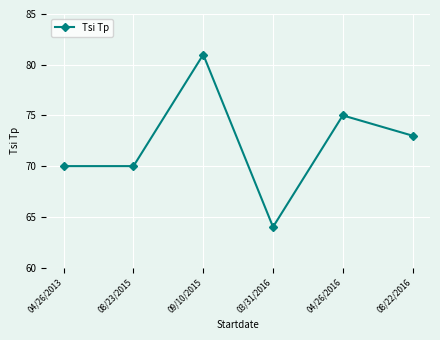

True or false: there are more than 0 points higher than both neighbors.

True